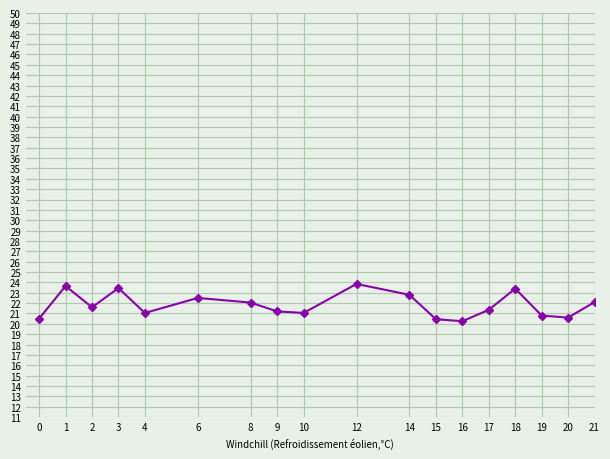

True or false: the data has more than 1 interior local peaks.

True